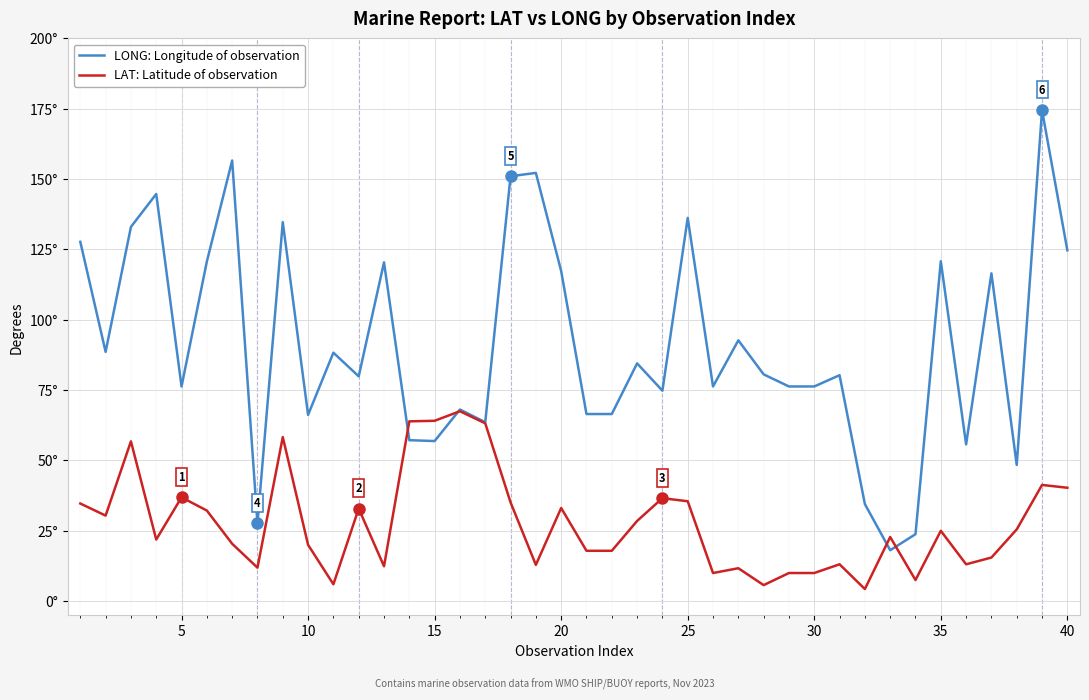

What are all the series names shown in the legend?

LONG: Longitude of observation, LAT: Latitude of observation